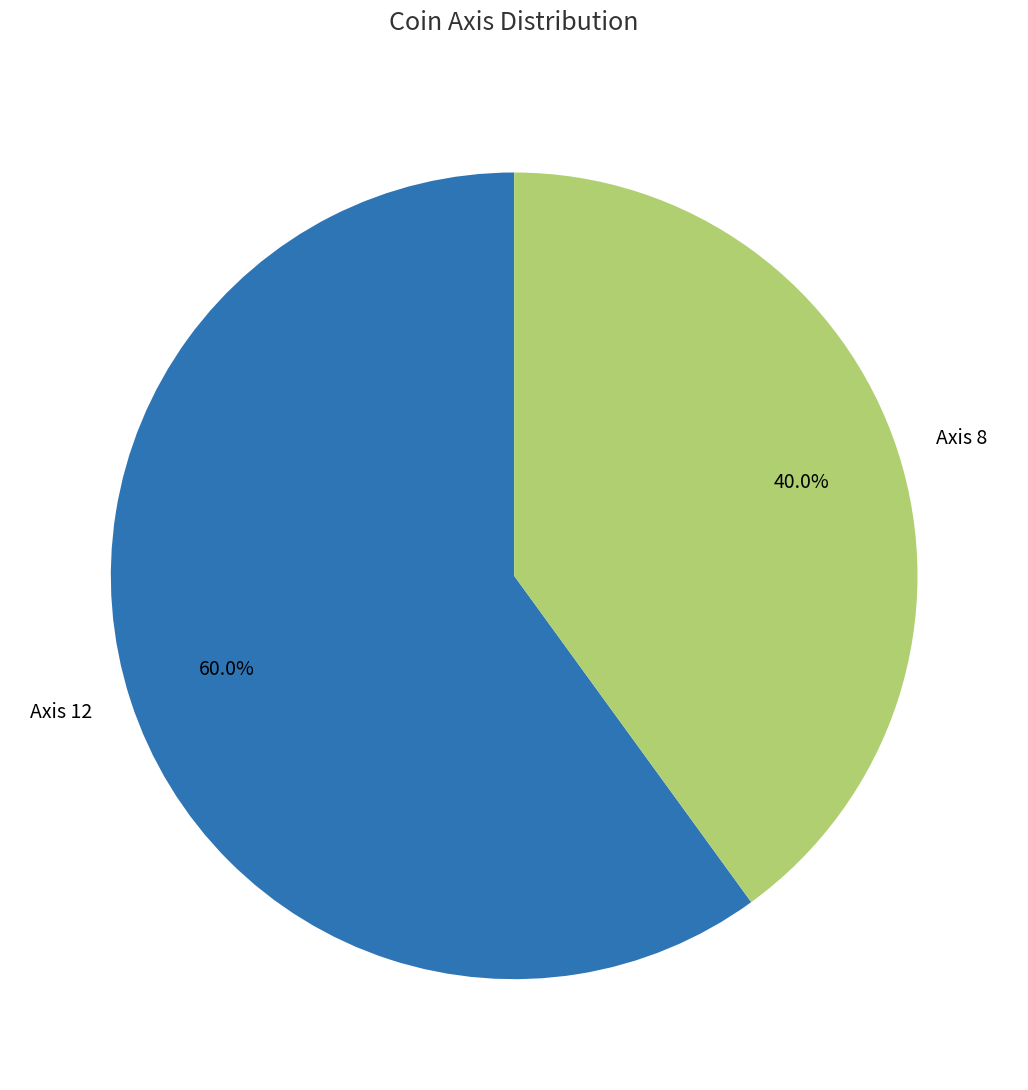

What percentage is the Axis 8 slice, to the nearest percent?

40%